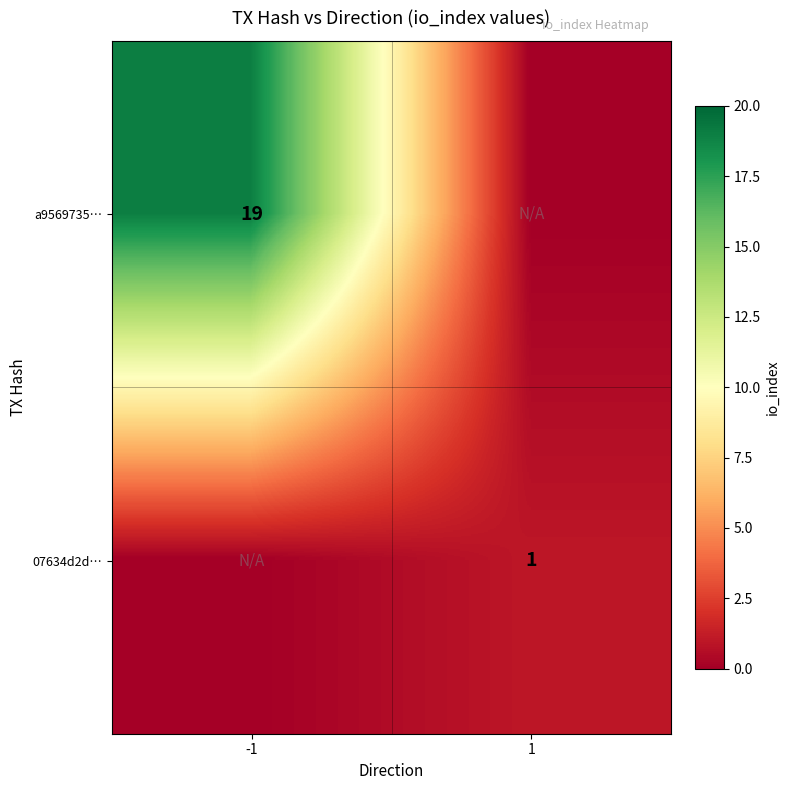

True or false: a9569735… has a value of 19 at -1.

True